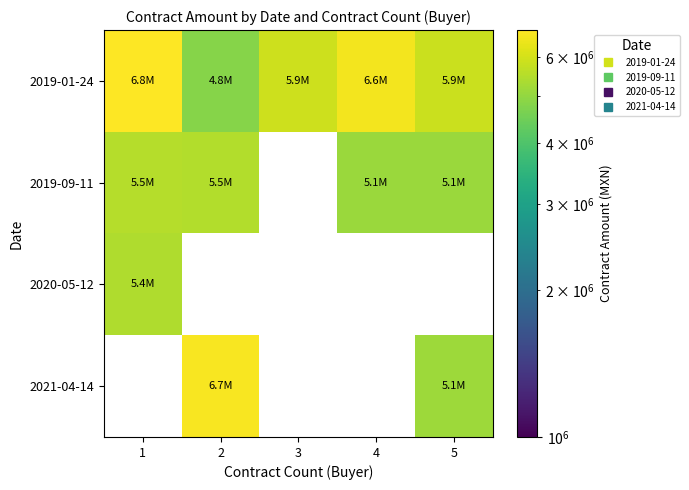

At which label does 2020-05-12 reach its peak?

1